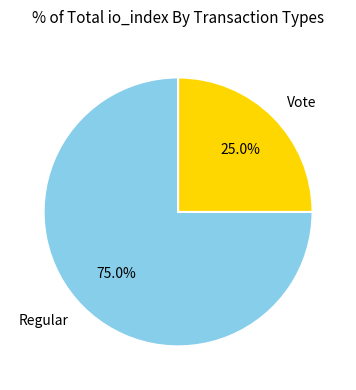

True or false: Vote accounts for 25% of the total.

True